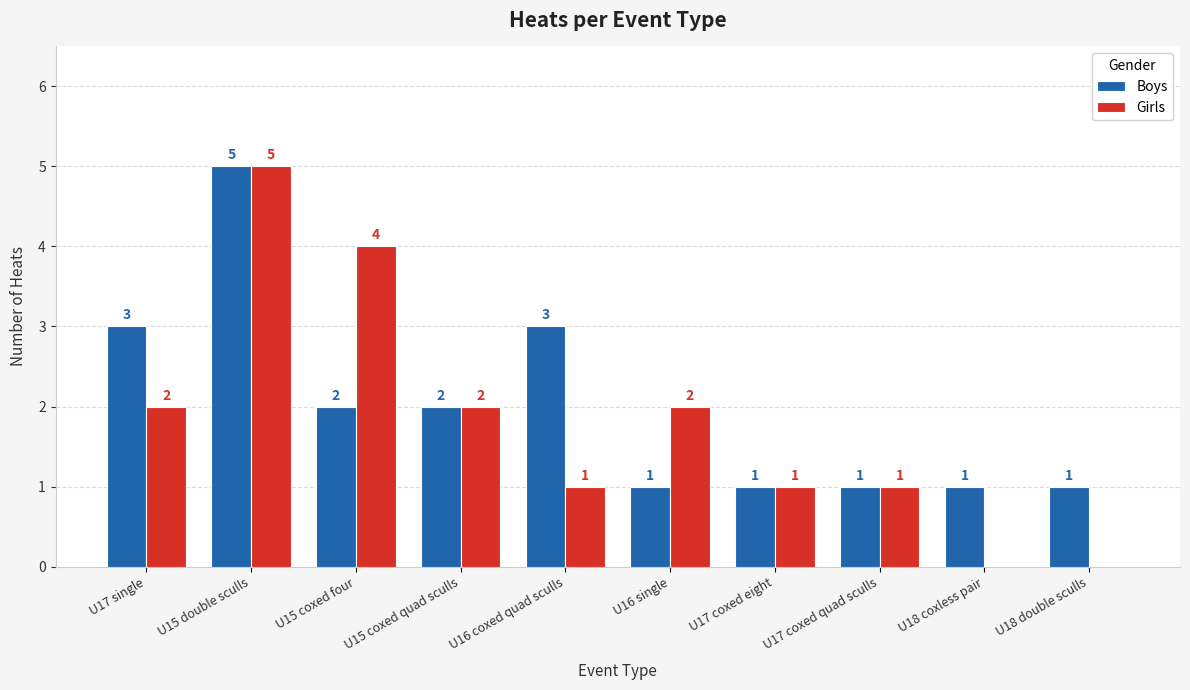

What is the sum of all Girls values?

18